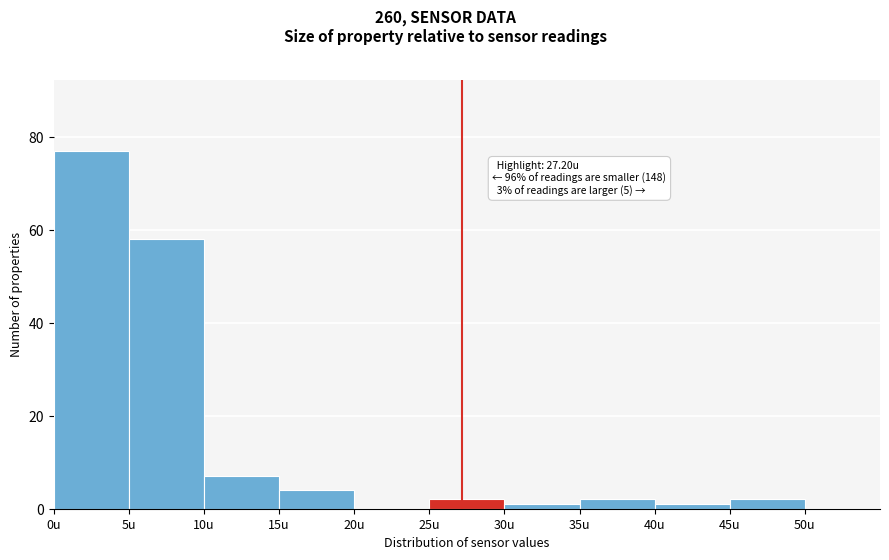

Which range on the x-axis has the tallest bar?

0 to 5